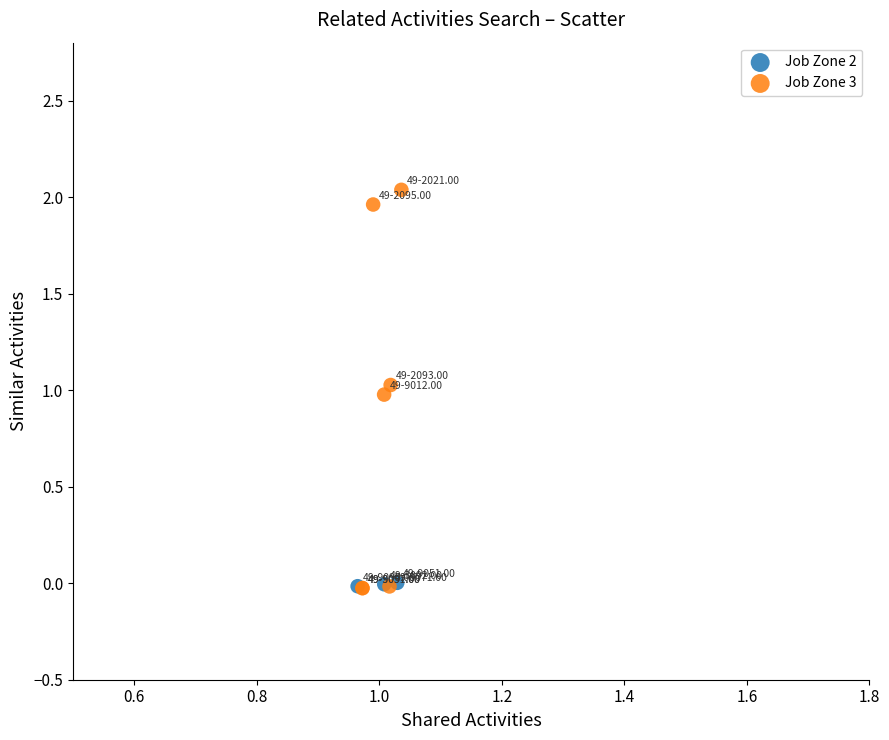

Which series contains the highest Y value?

Job Zone 3